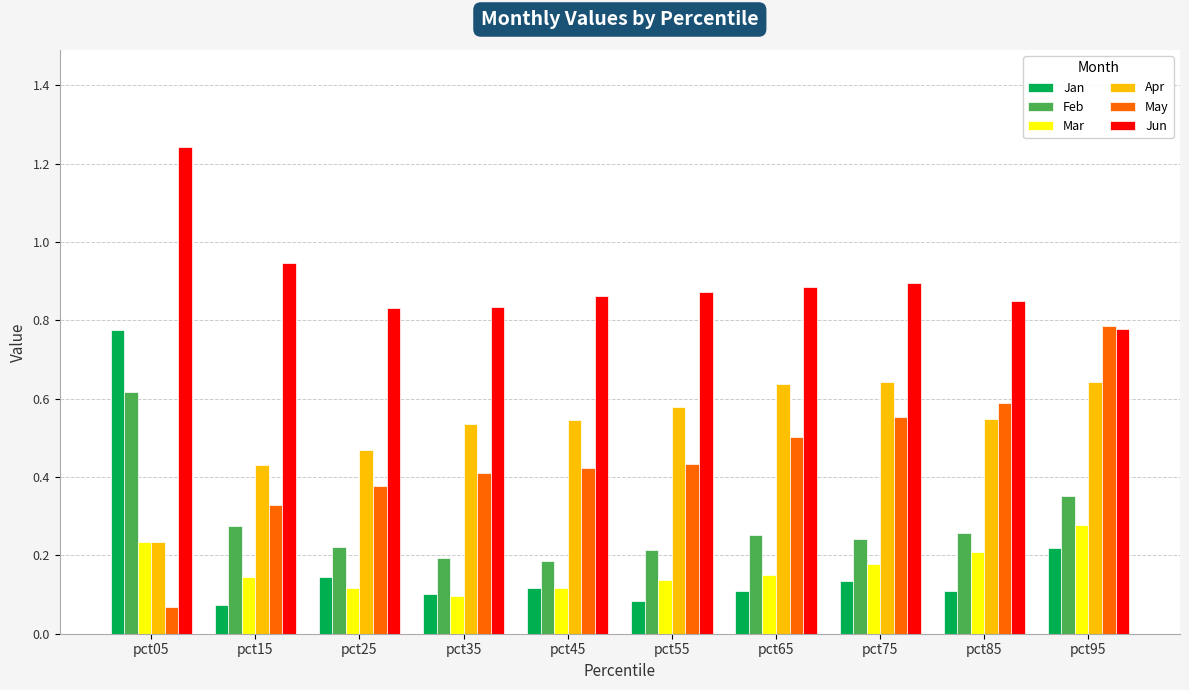

At how many categories does at least one series exceed 0?

10